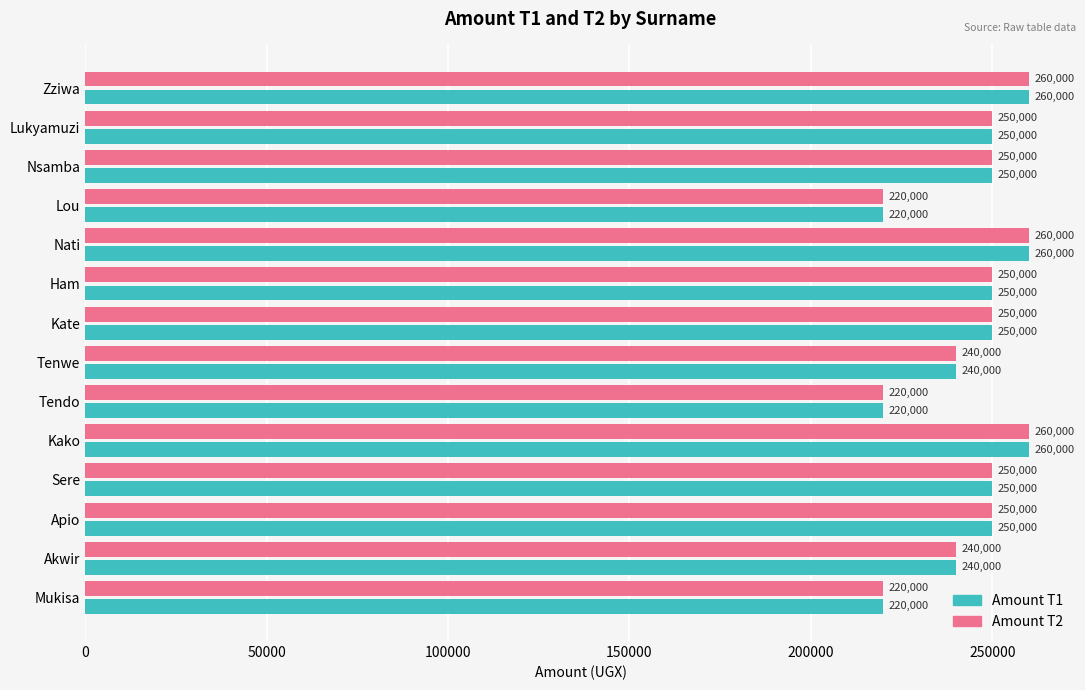

What is the sum of the Amount T2 values at Kako and Sere?

510000